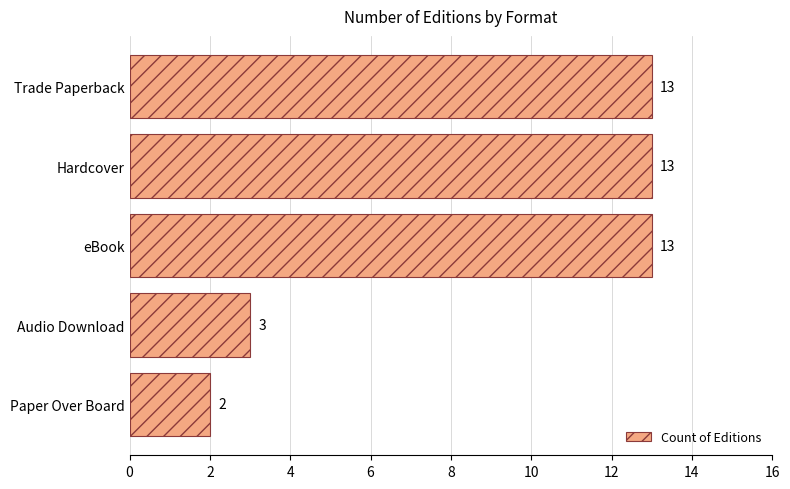

What is the greatest value displayed?

13